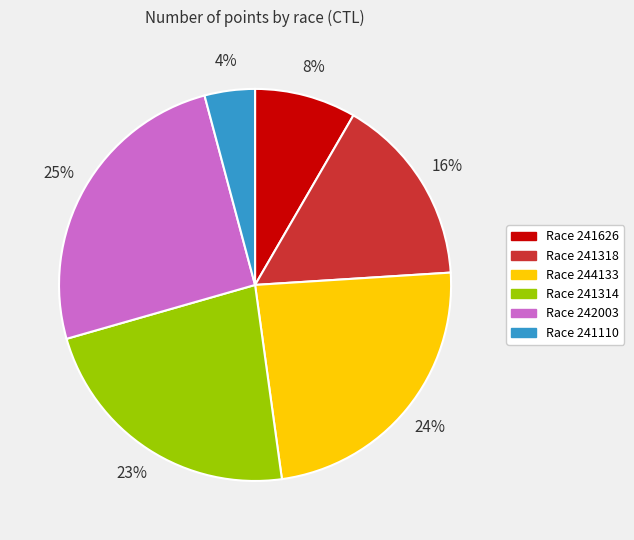

Does any single category account for the majority?

No